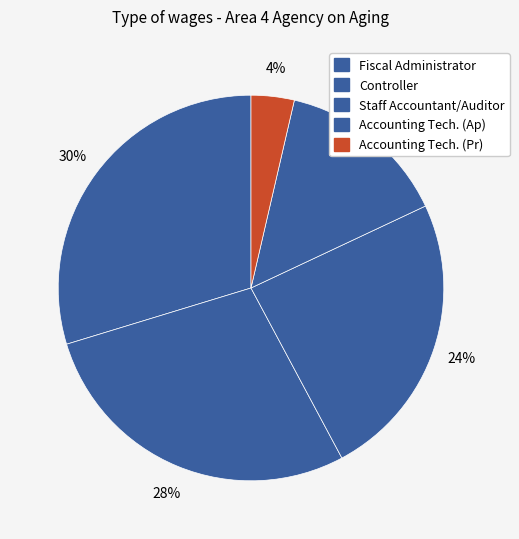

To the nearest percent, what is the difference between the largest and smallest slice percentages?

26%